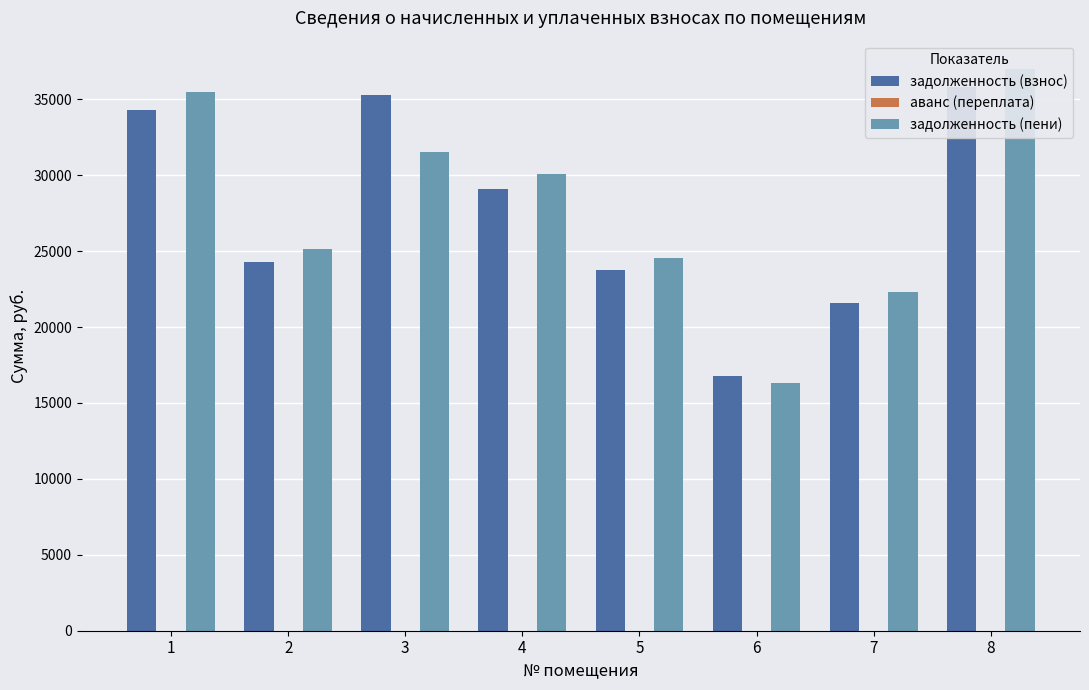

At which label does задолженность (пени) reach its peak?

8